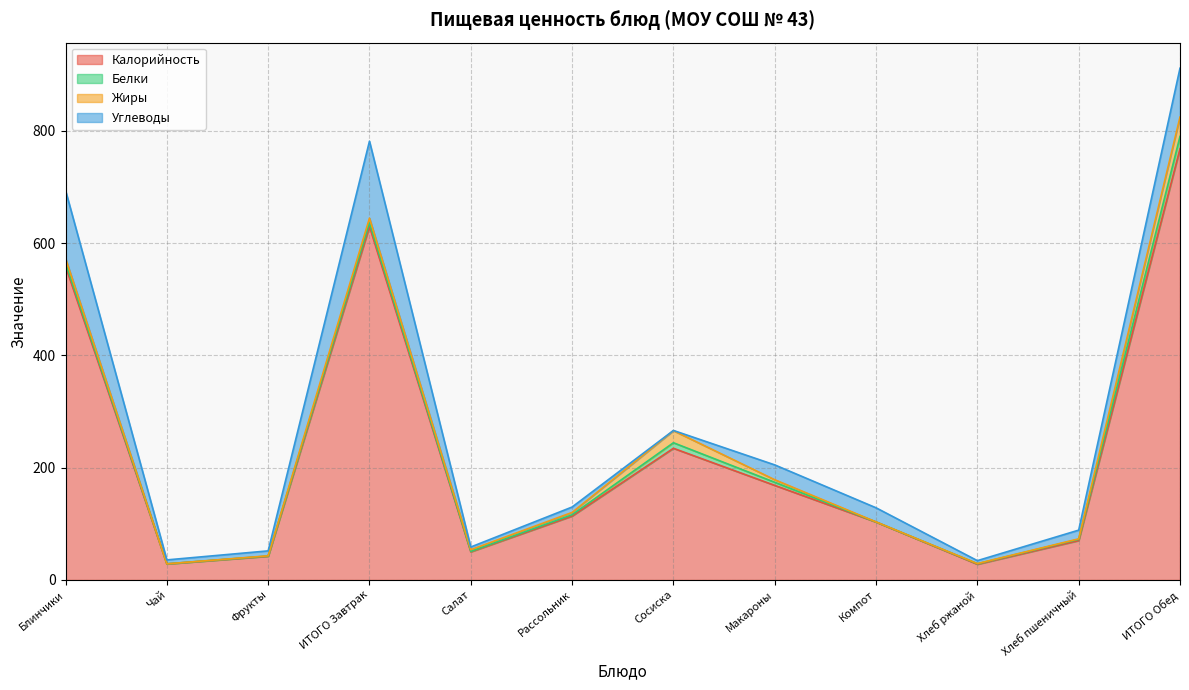

What position from the right is Салат?

8